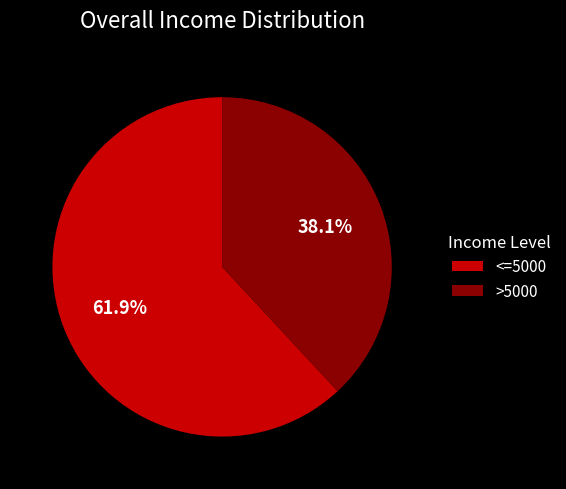

What is the largest slice in the pie chart?

<=5000